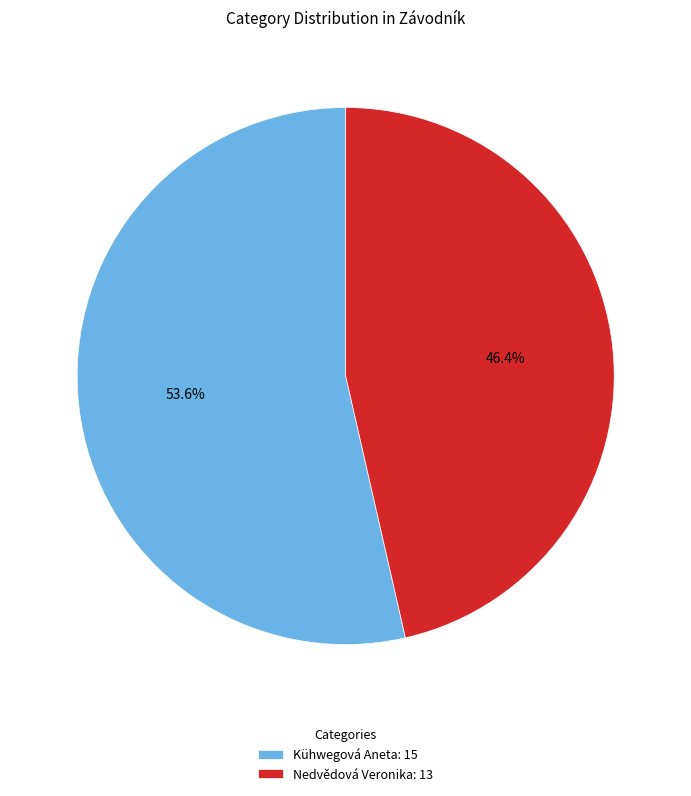

What portion of the pie excludes Nedvědová Veronika?

53.6%